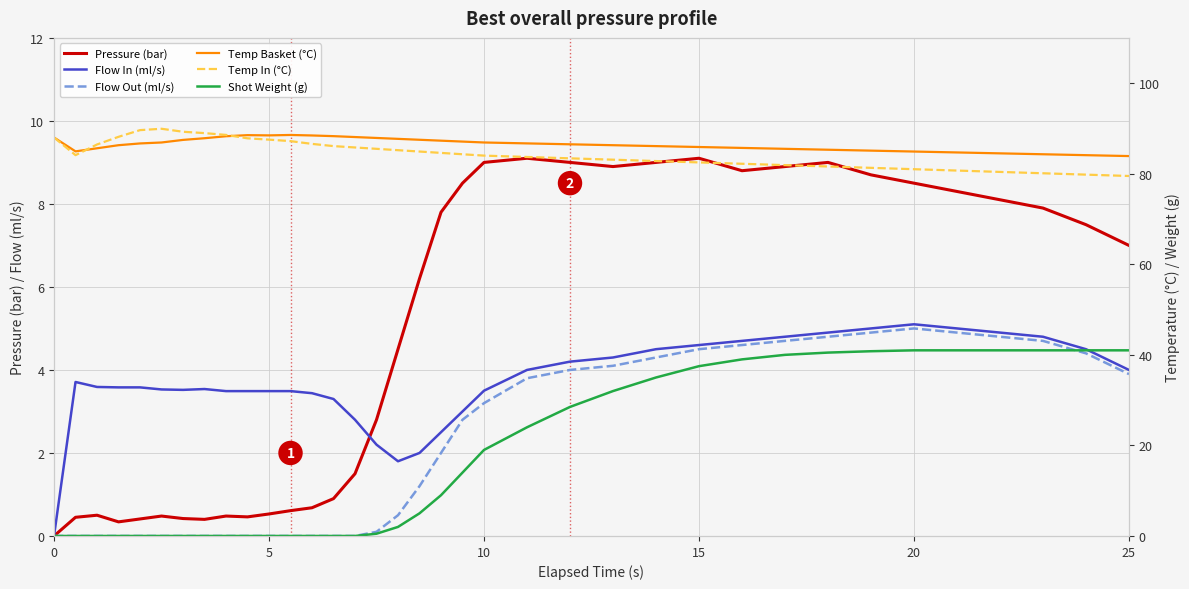

How many lines are shown in the chart?

6